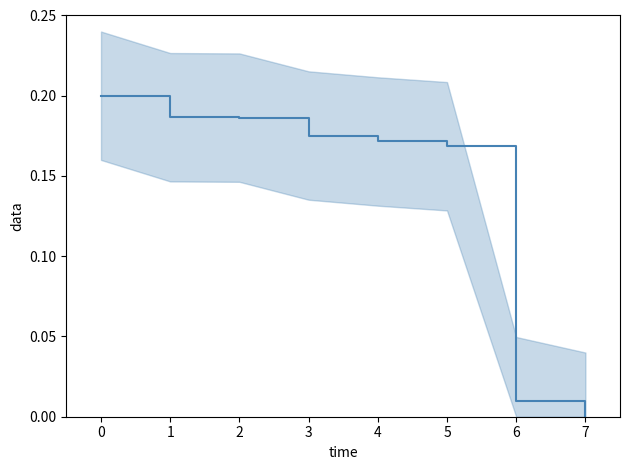

What value does the data have at −1?

0.2